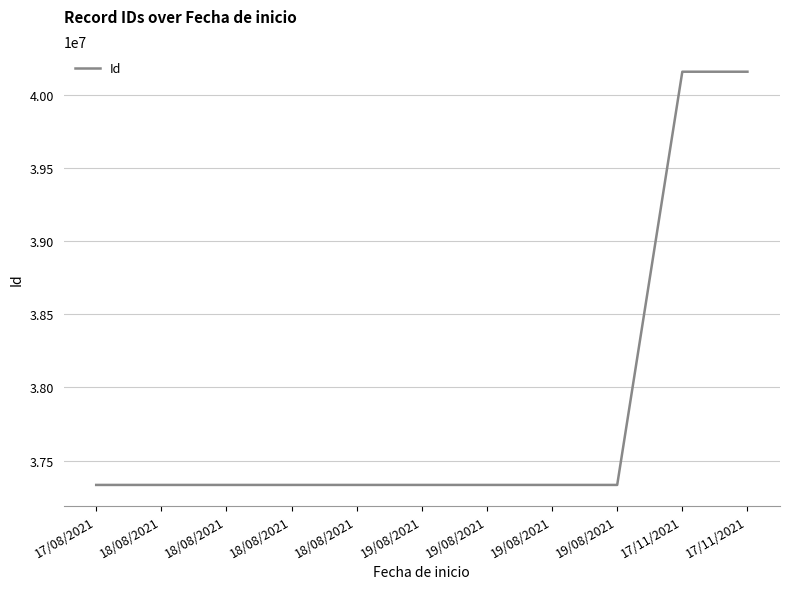

At which label does the data first exceed 37333169?

19/08/2021